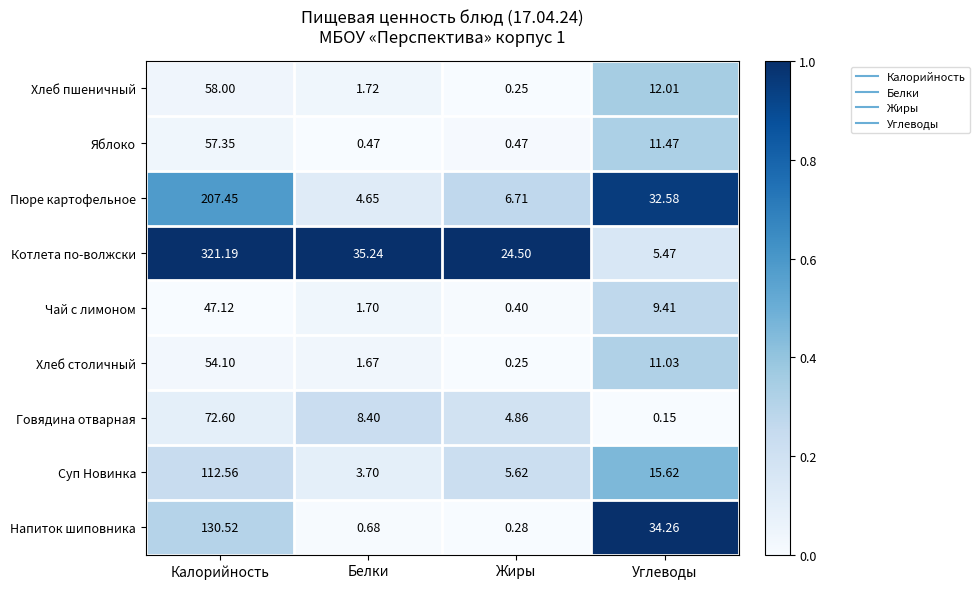

Which series has the largest range (max minus min)?

Котлета по-волжски